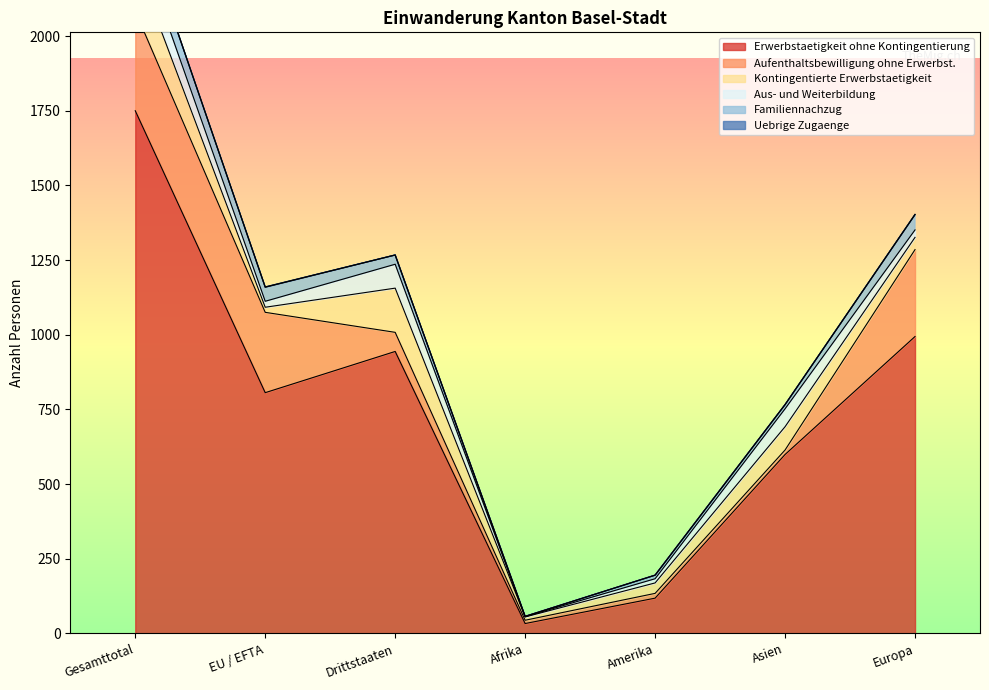

Which series has the largest total across all categories?

Erwerbstaetigkeit ohne Kontingentierung